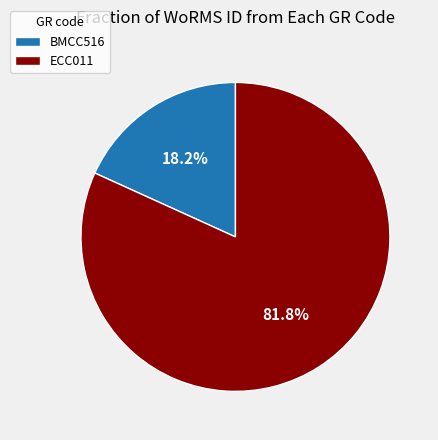

Is the sum of BMCC516 and ECC011 greater than half?

Yes